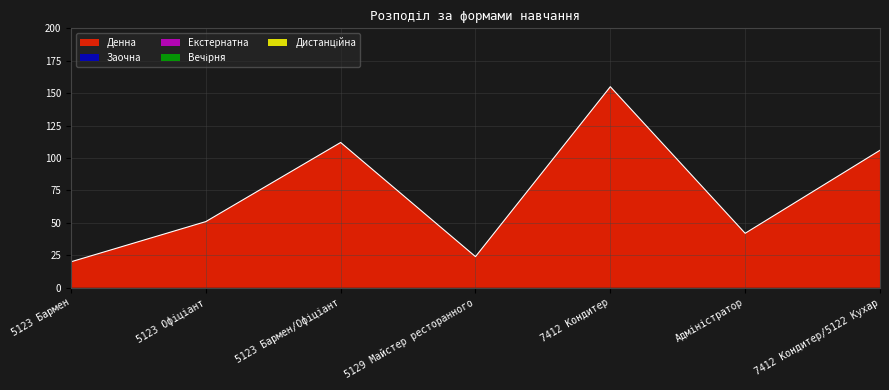

Rank the series by their maximum value, from lowest to highest.

Заочна, Екстернатна, Вечірня, Дистанційна, Денна